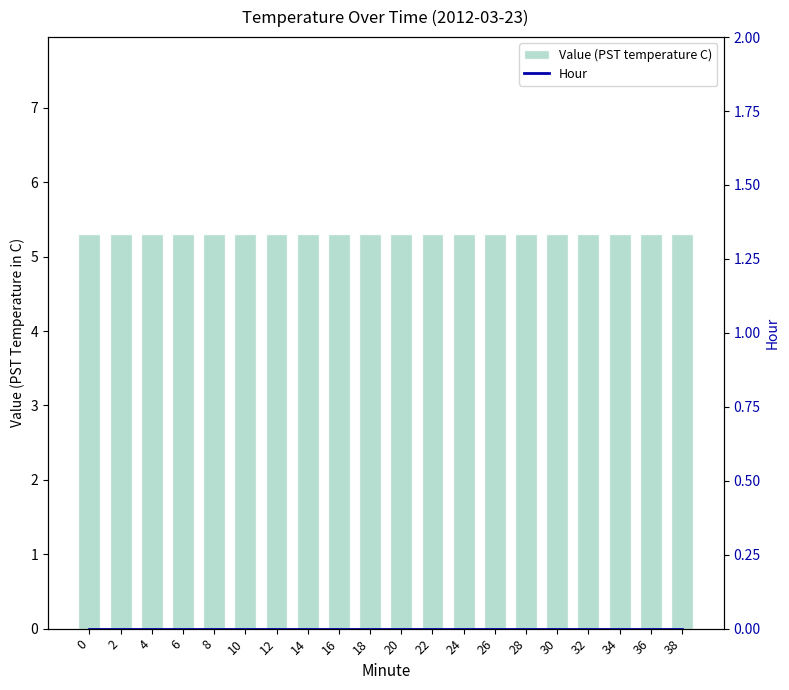

What is the value of the Value (PST temperature C) bar at the 6th from the left?

5.3